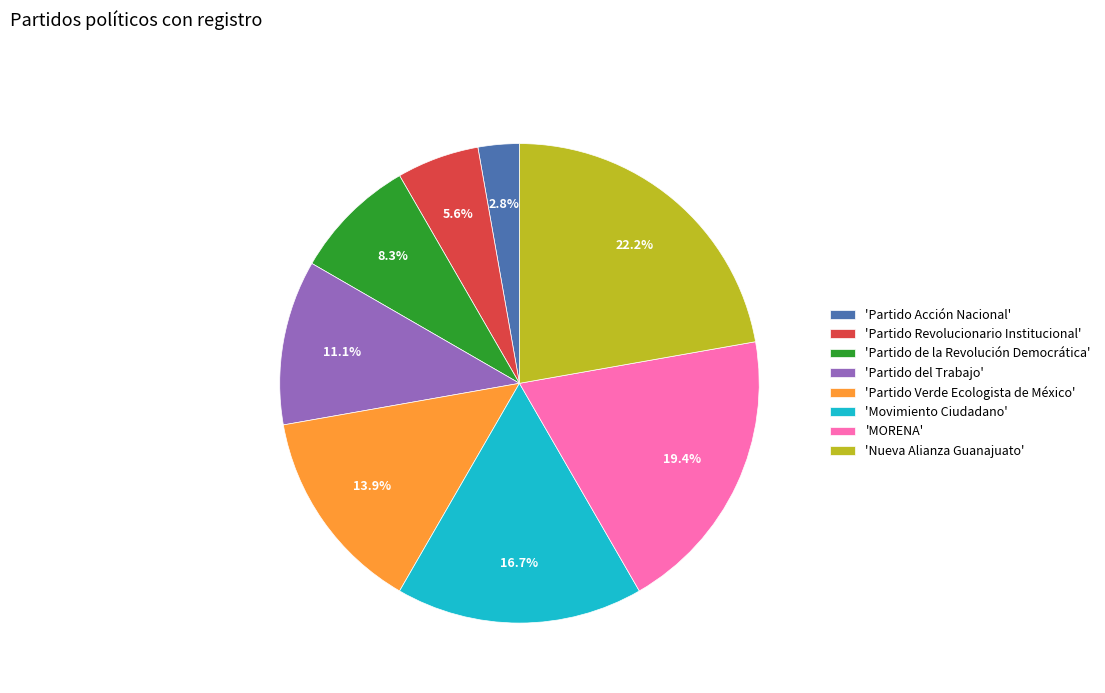

Rank the categories by value from highest to lowest.

'Nueva Alianza Guanajuato', 'MORENA', 'Movimiento Ciudadano', 'Partido Verde Ecologista de México', 'Partido del Trabajo', 'Partido de la Revolución Democrática', 'Partido Revolucionario Institucional', 'Partido Acción Nacional'